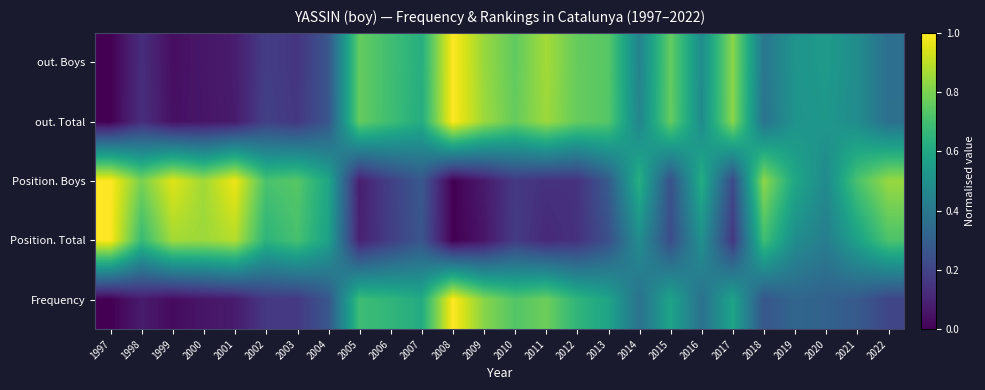

Count the number of data series in this chart.

5